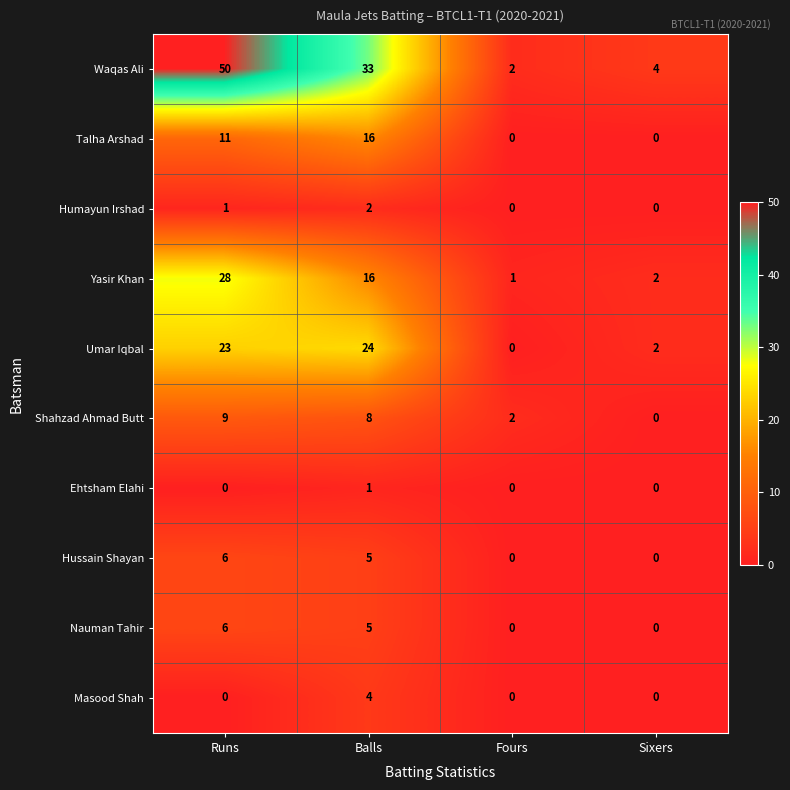

At which label is Hussain Shayan closest to 3?

Balls